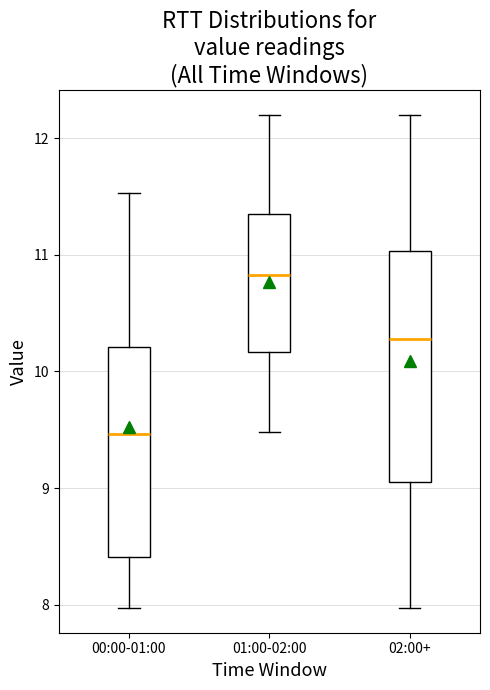

Reading left to right, transcribe this box plot: for each box, give where its median line is, the range the box spans, and where its two whiskers end, as read against the y-axis. The values are not printed on the chart, so give them approximately, as read against the axis.

00:00-01:00: median 9.5, box 8.4 to 10.2, whiskers 8.0 to 11.5
01:00-02:00: median 10.8, box 10.2 to 11.3, whiskers 9.5 to 12.2
02:00+: median 10.3, box 9.0 to 11.0, whiskers 8.0 to 12.2